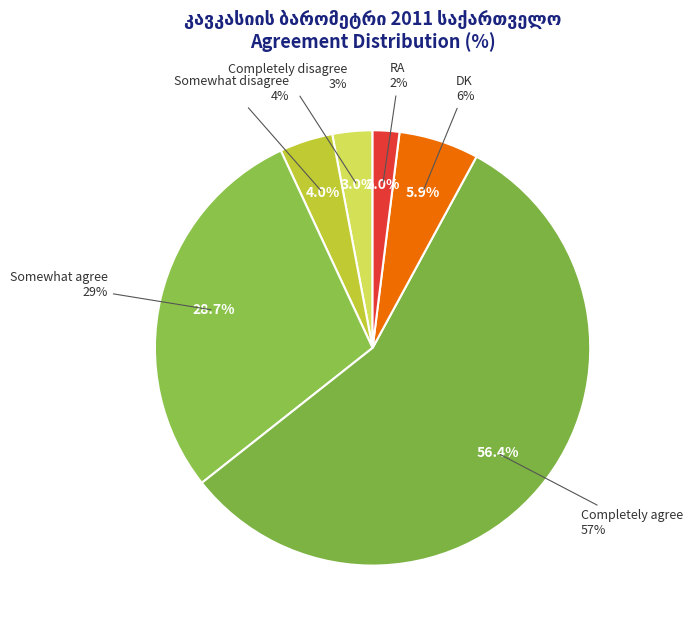

Count the number of slices in the pie.

6